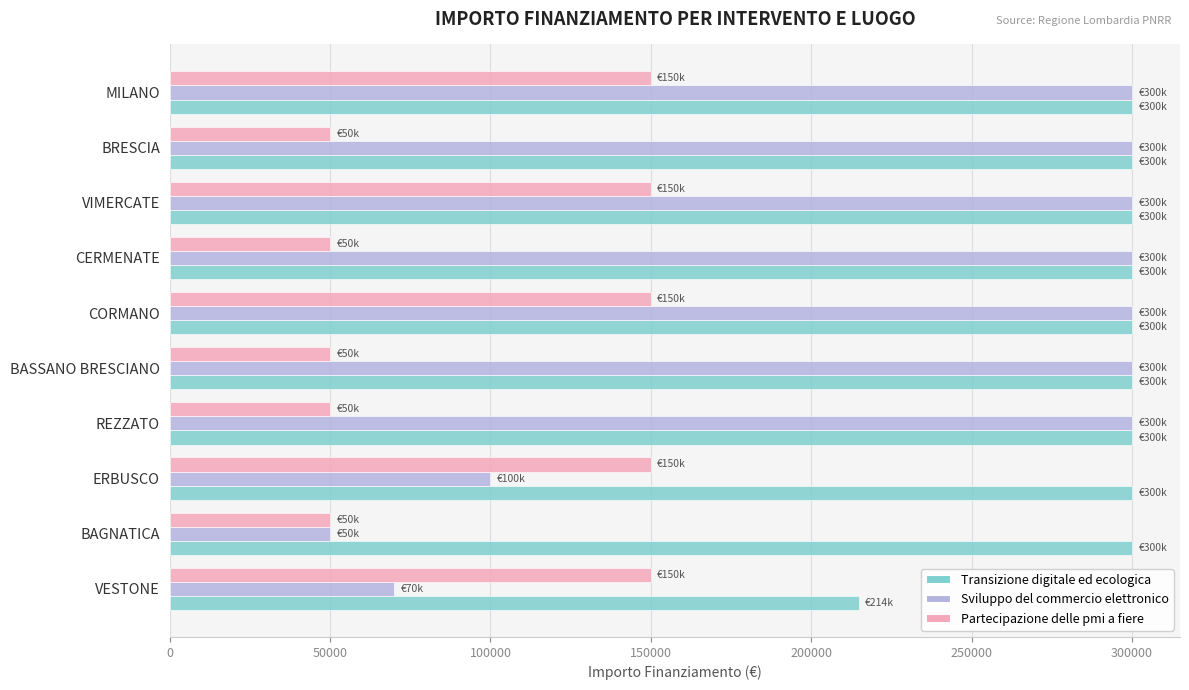

The Sviluppo del commercio elettronico series shows 300000 at BASSANO BRESCIANO. True or false?

True